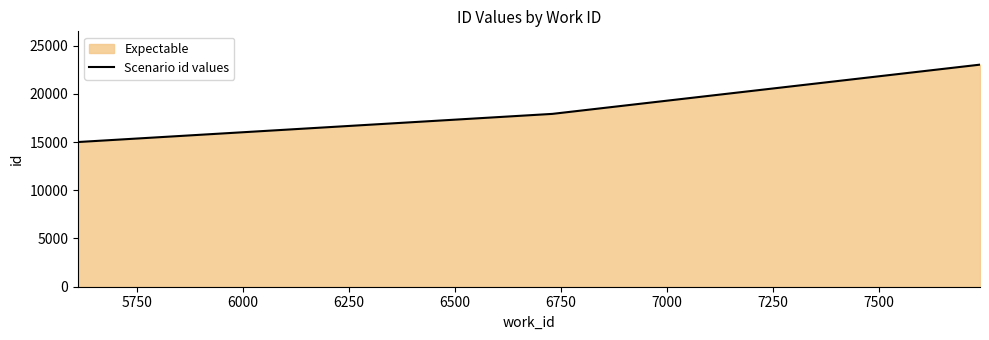

What is the maximum value shown in the chart?

23021